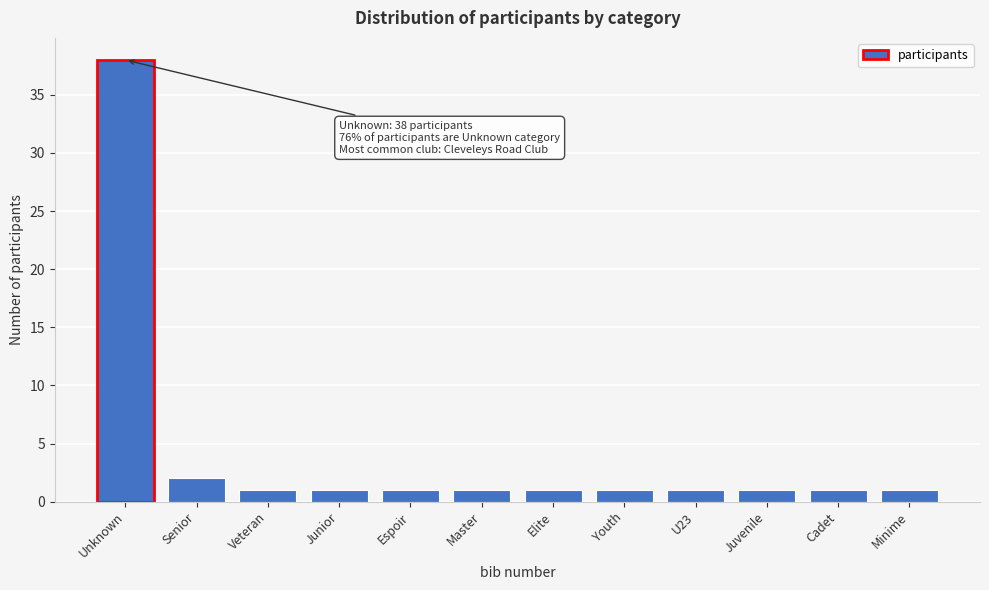

Reading right to left, list all the values displayed in this chart.

Minime=1	Cadet=1	Juvenile=1	U23=1	Youth=1	Elite=1	Master=1	Espoir=1	Junior=1	Veteran=1	Senior=2	Unknown=38